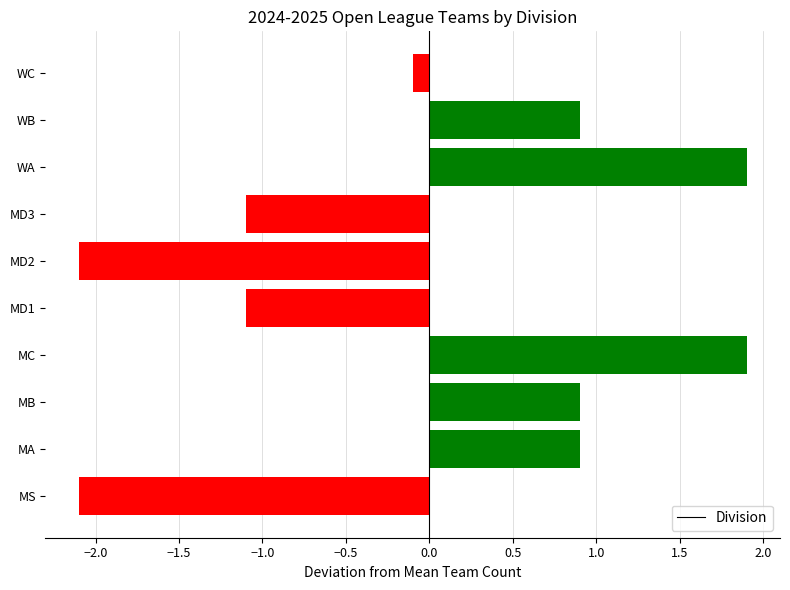

Where is the data nearest to the value 0?

WC